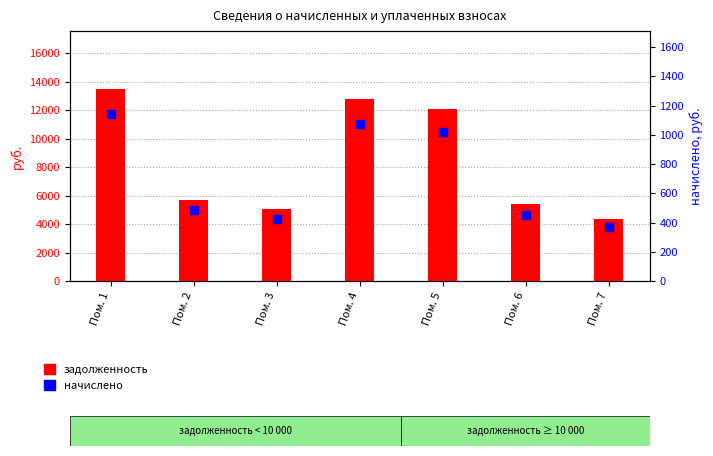

What are all the series names shown in the legend?

задолженность, начислено